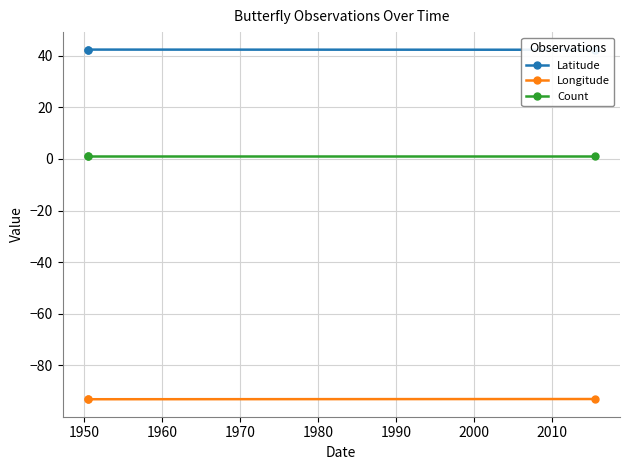

What is the value of the Longitude point at the 2nd from the left?

-93.2